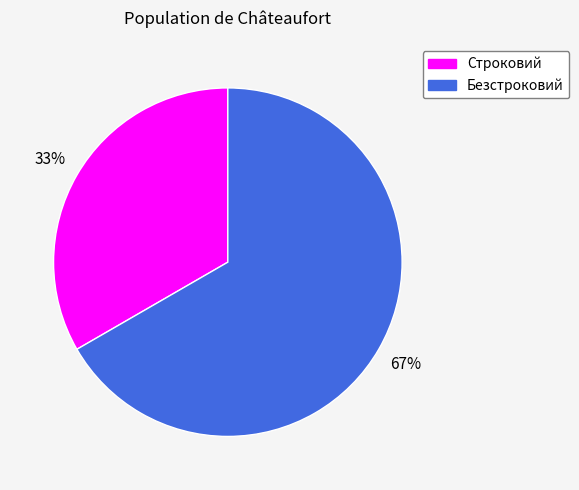

Is Безстроковий the majority of the pie?

Yes